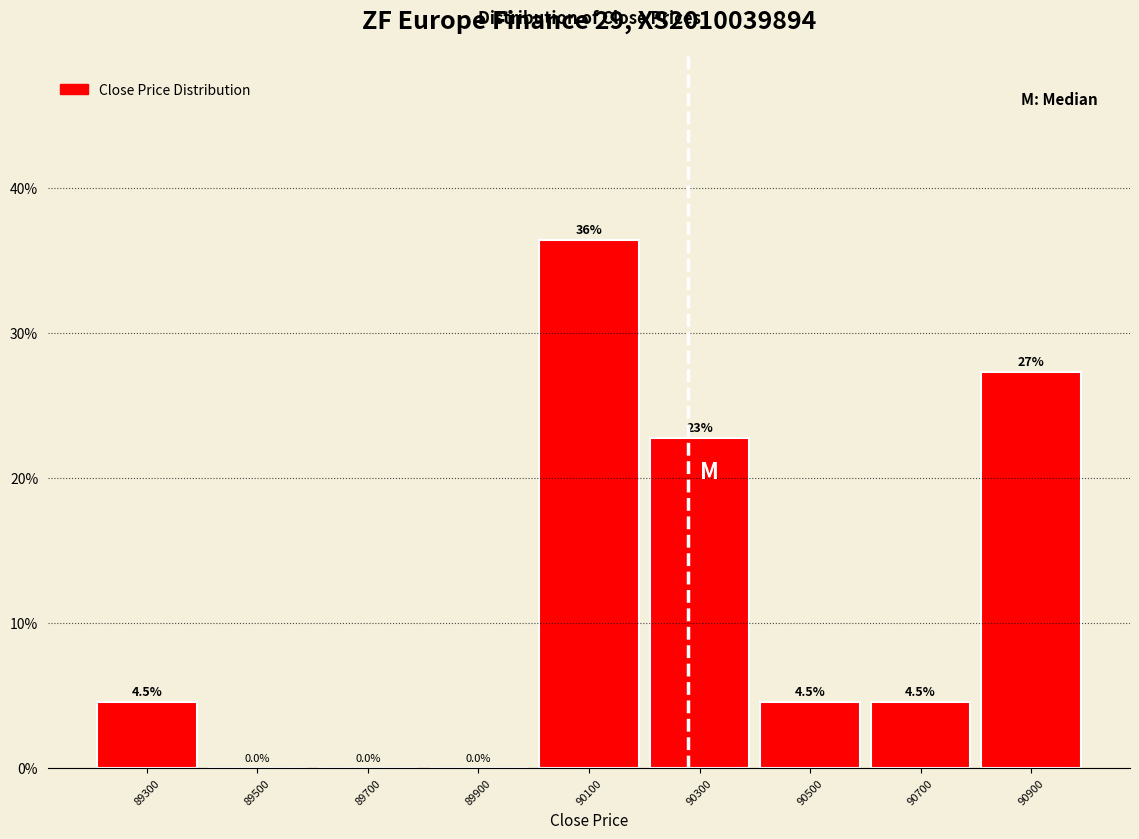

Reading left to right, list all the values displayed in this chart.

89300=4.5	89500=0.0	89700=0.0	89900=0.0	90100=36.4	90300=22.7	90500=4.5	90700=4.5	90900=27.3